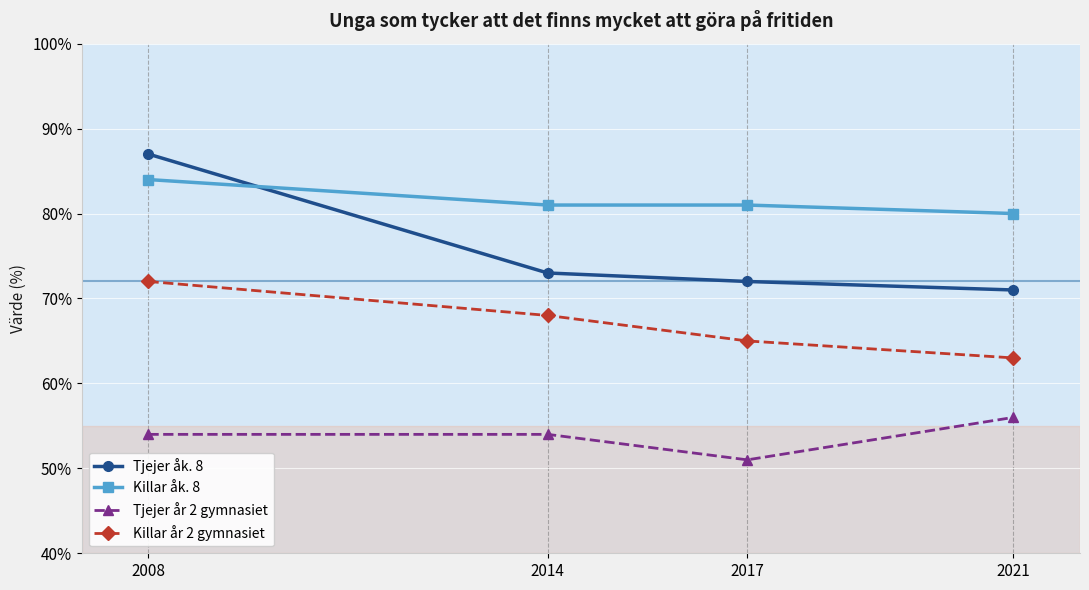

At 2014, list the series in order from smallest to largest.

Tjejer år 2 gymnasiet, Killar år 2 gymnasiet, Tjejer åk. 8, Killar åk. 8